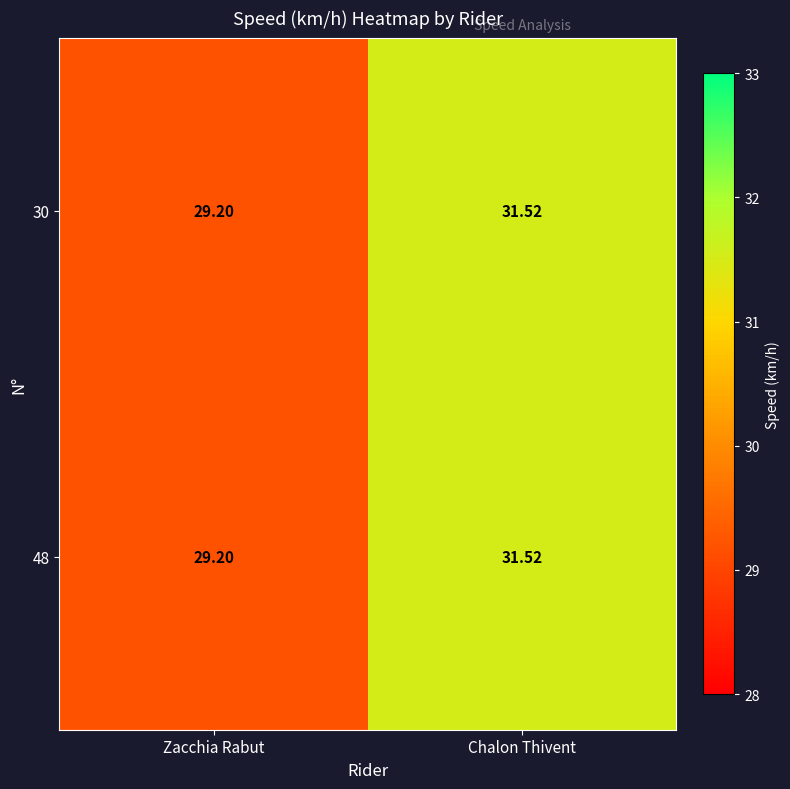

At which category is the sum across all series the highest?

Chalon Thivent